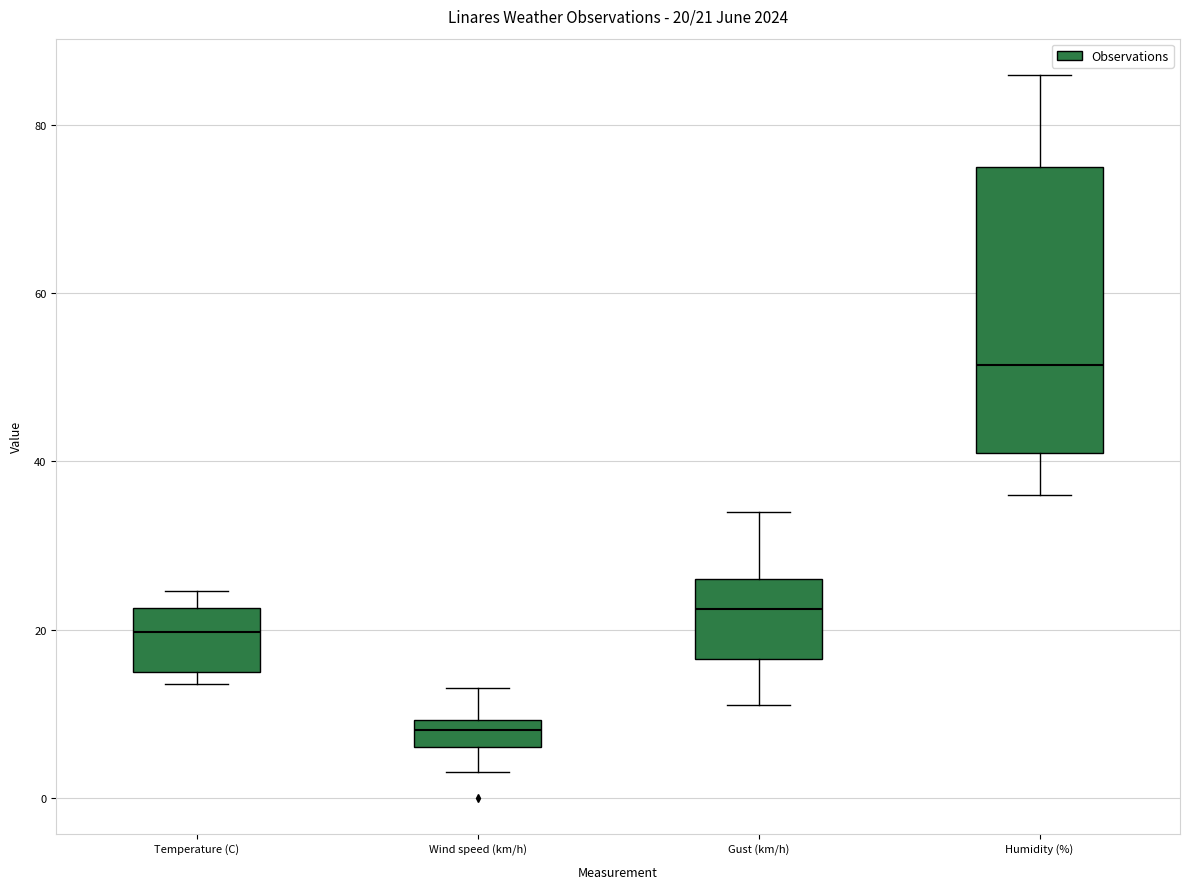

Which box is the tallest, from its lower edge to its upper edge?

Humidity (%)